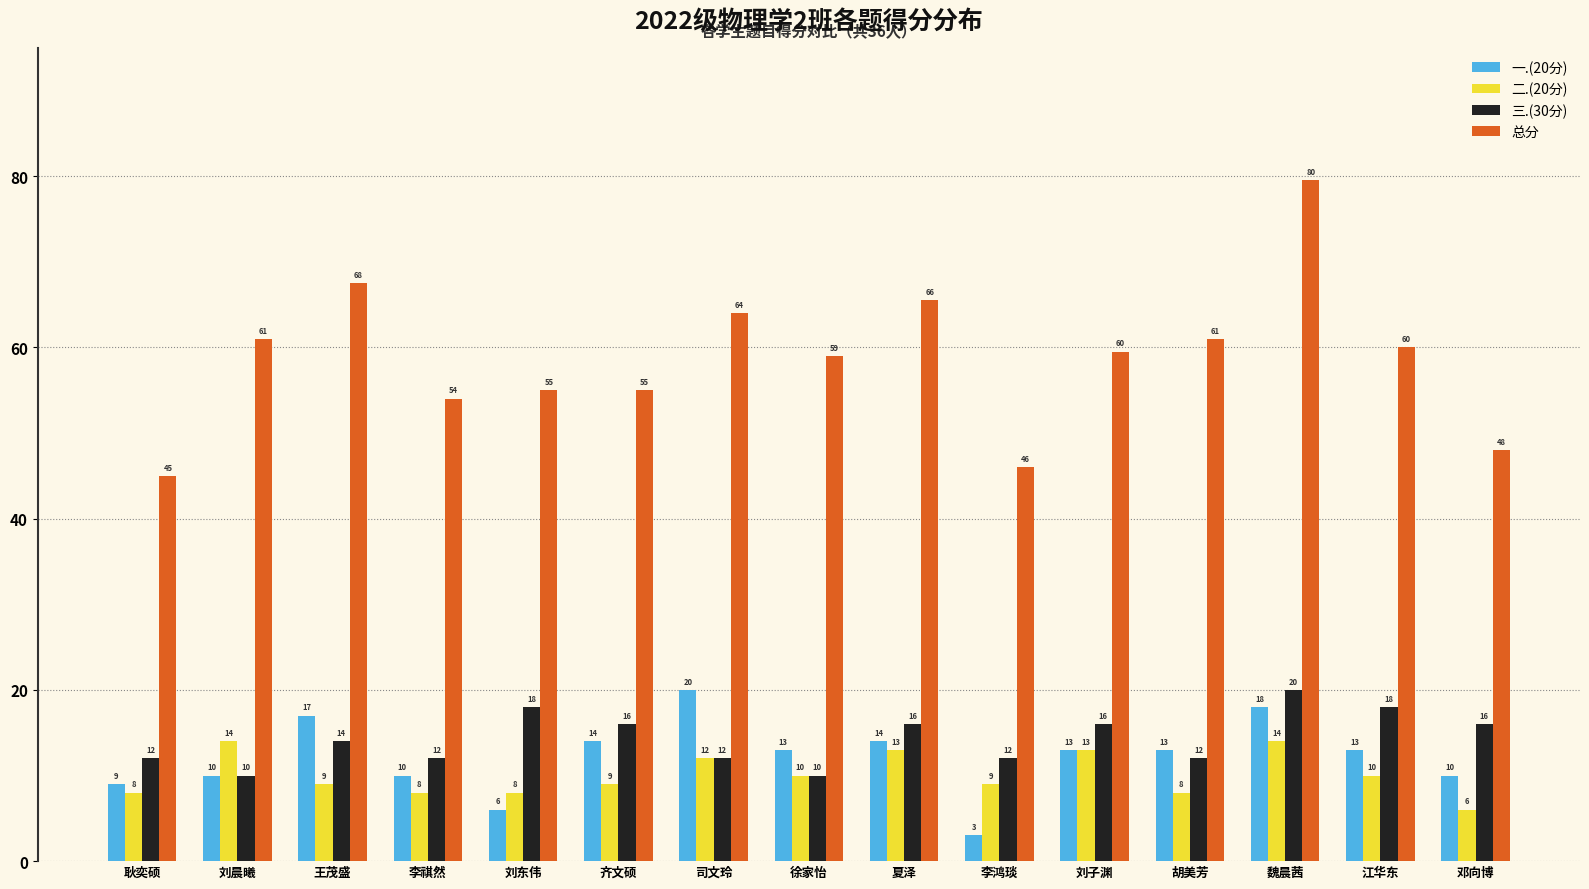

What is the difference between the second highest and minimum values in the 一.(20分) series?

15.0